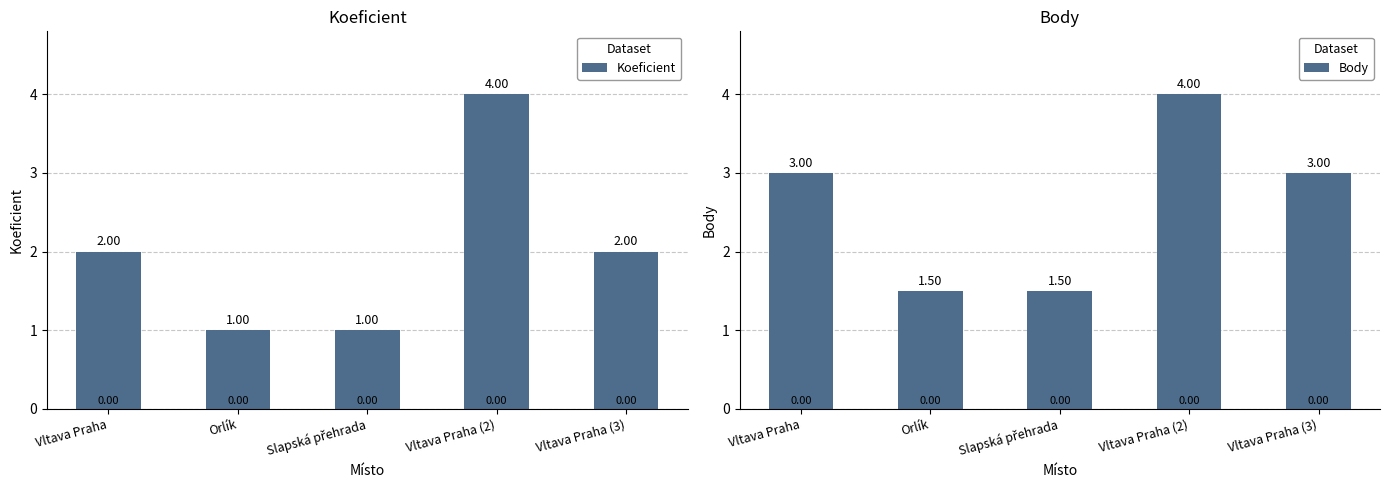

How many values in the Body series exceed 3?

1